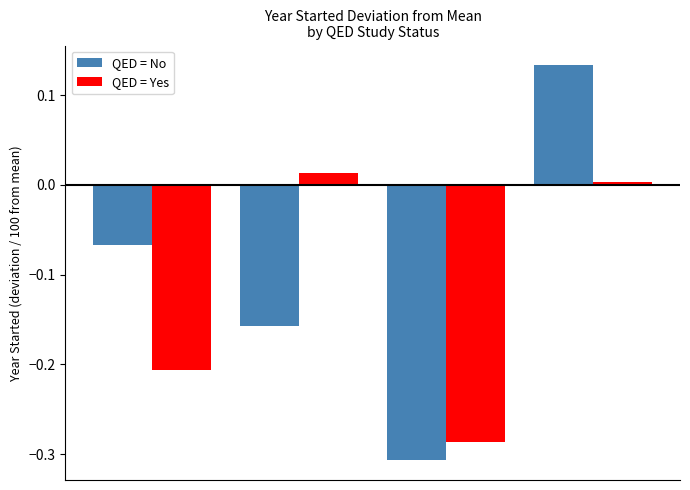

Which series has the widest spread of values?

QED = No